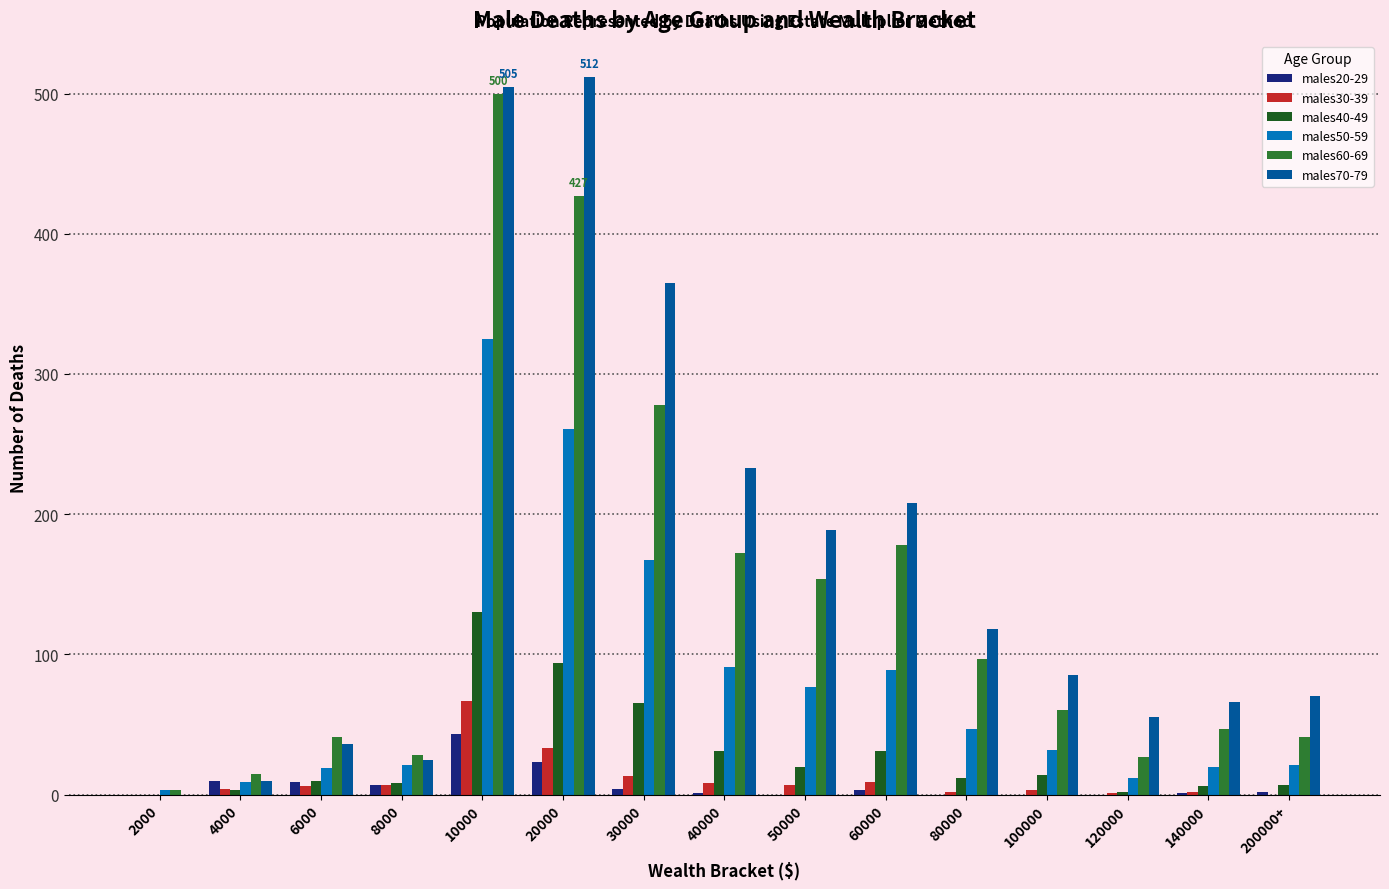

What is the approximate value of males40-49 at 60000, to the nearest 10?

30